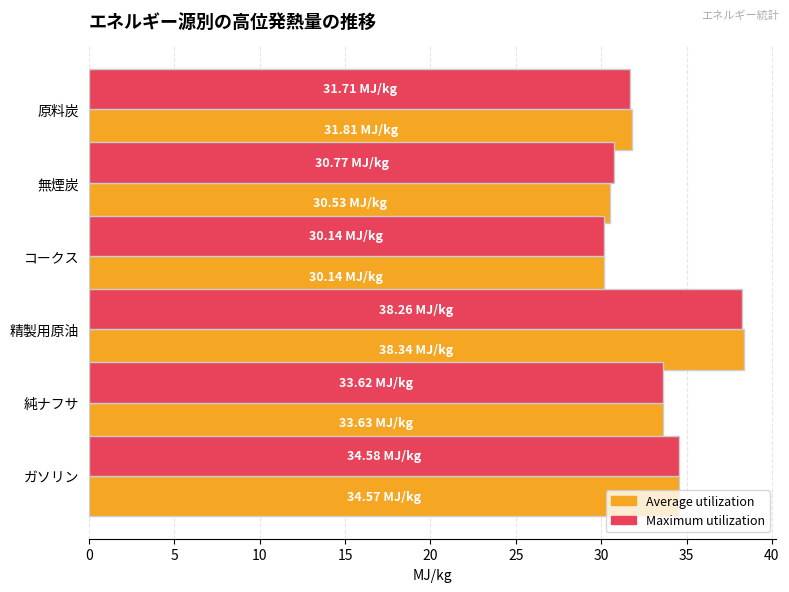

How many categories are shown in the chart?

6